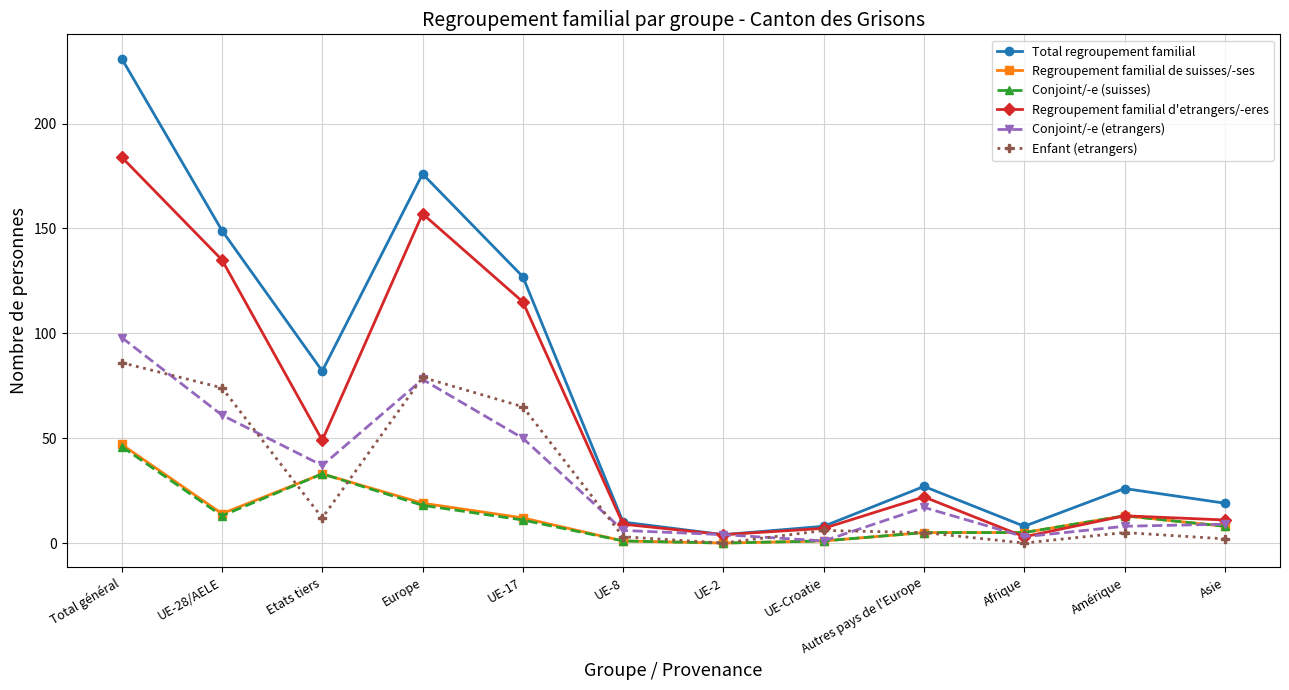

Which series has the largest total across all categories?

Total regroupement familial